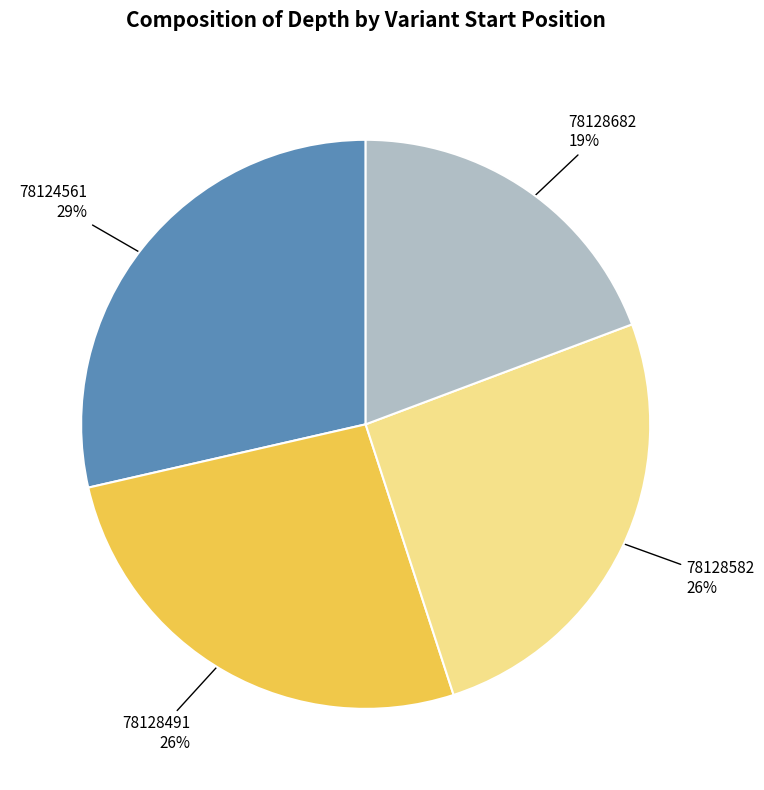

To the nearest percent, what is the combined percentage of 78128491 and 78124561?

55%